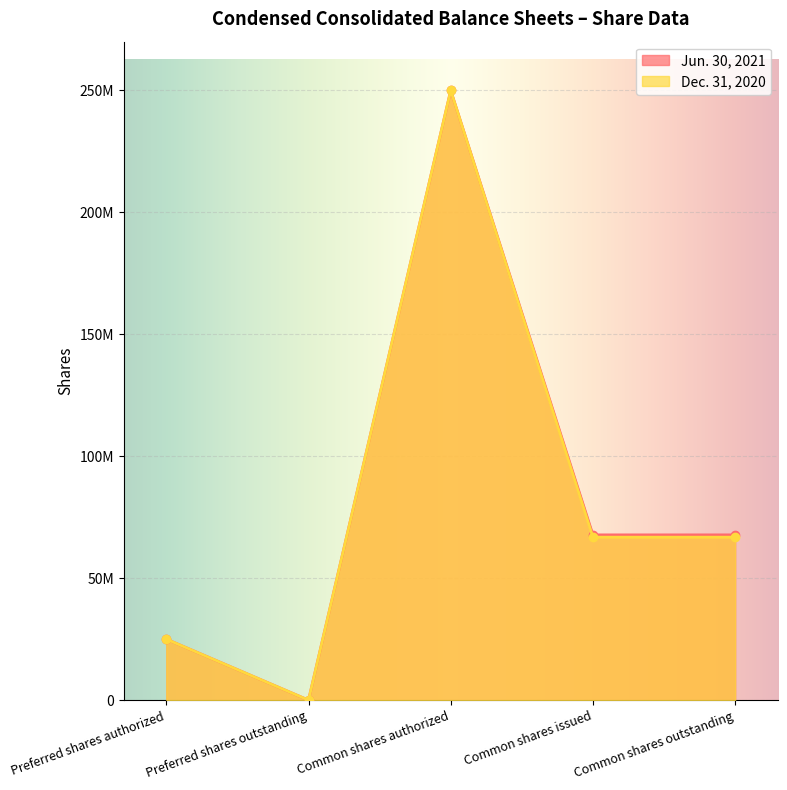

Which has a higher value, Preferred shares authorized or Common shares authorized?

Common shares authorized